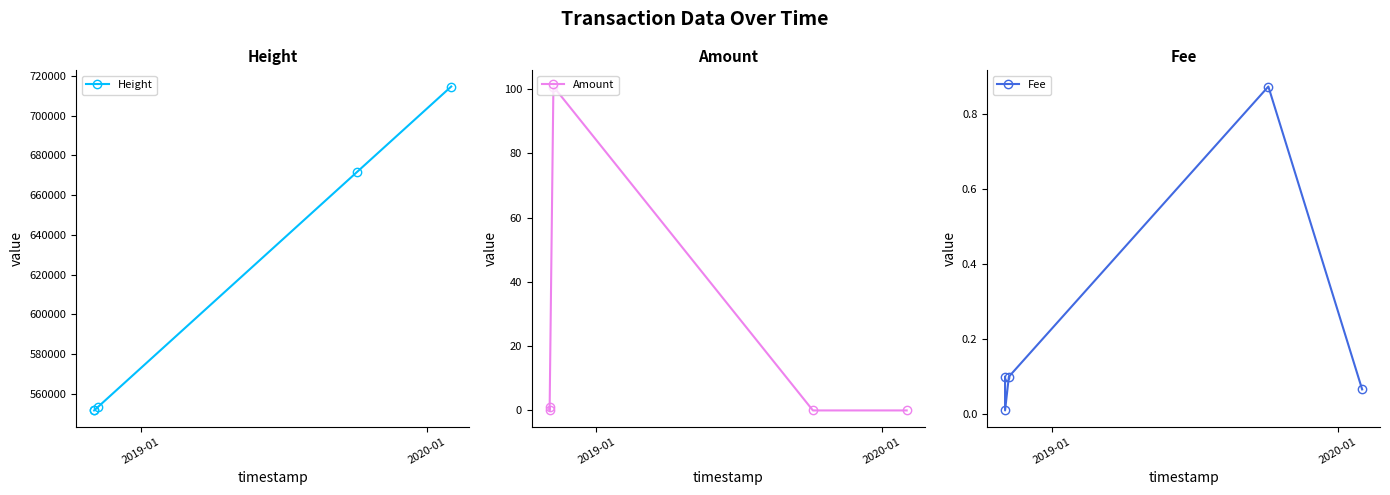

What are all the series names shown in the legend?

Height, Amount, Fee